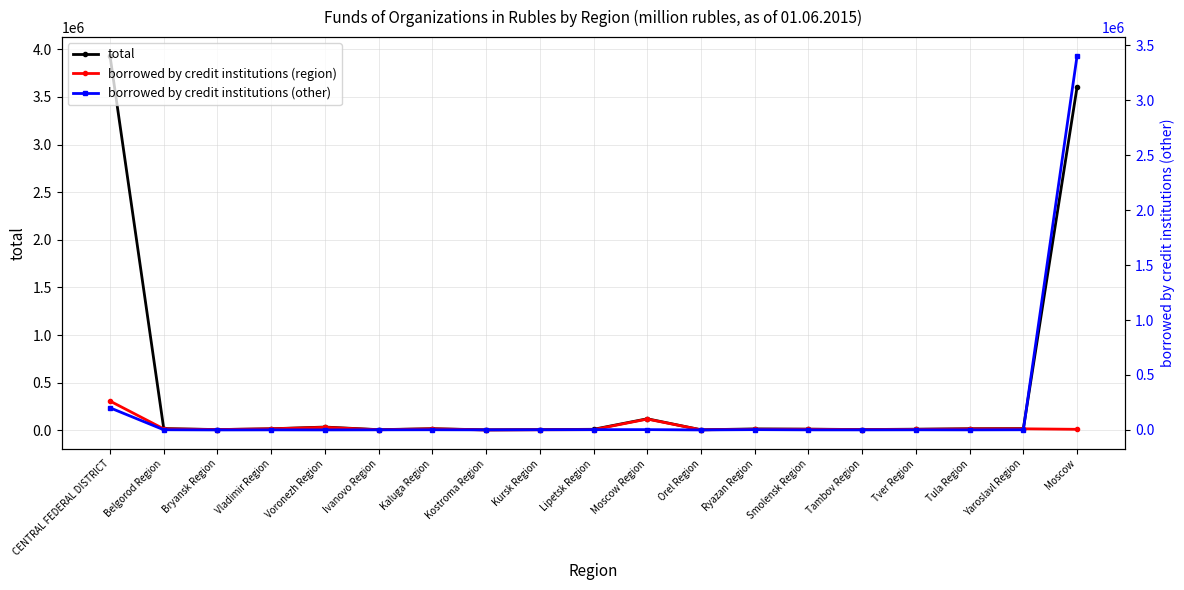

Where does the total series first go above 14415?

CENTRAL FEDERAL DISTRICT